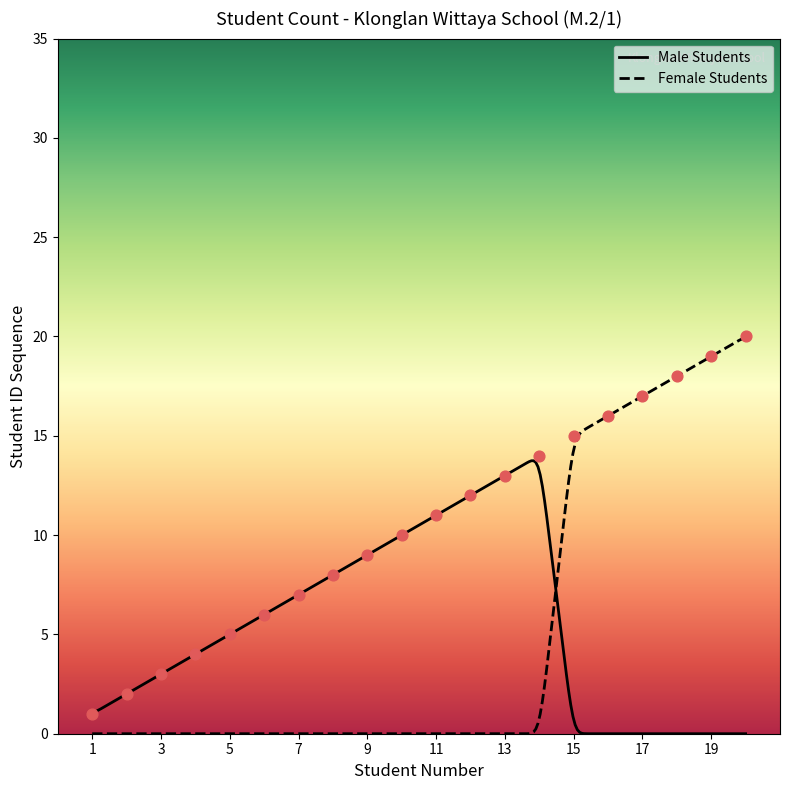

Which has a higher value, 3 or 9?

9